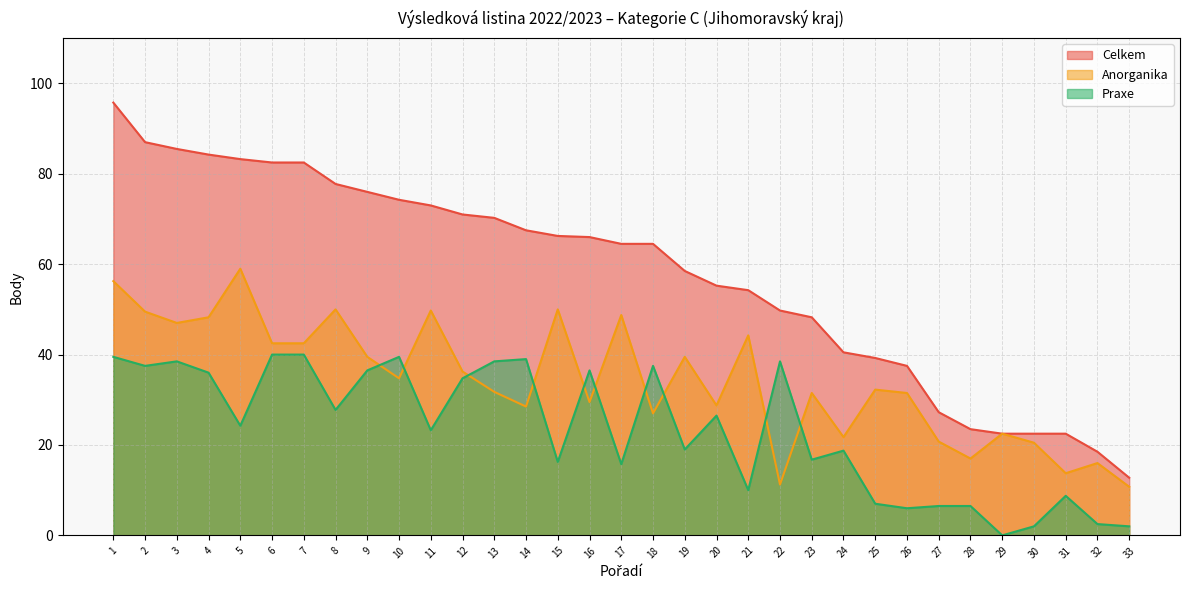

What is the spread (max minus min) of values at 6?

42.5